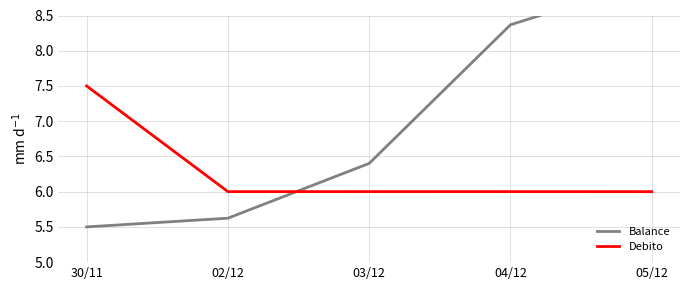

What is the label of the 5th point from the right?

30/11